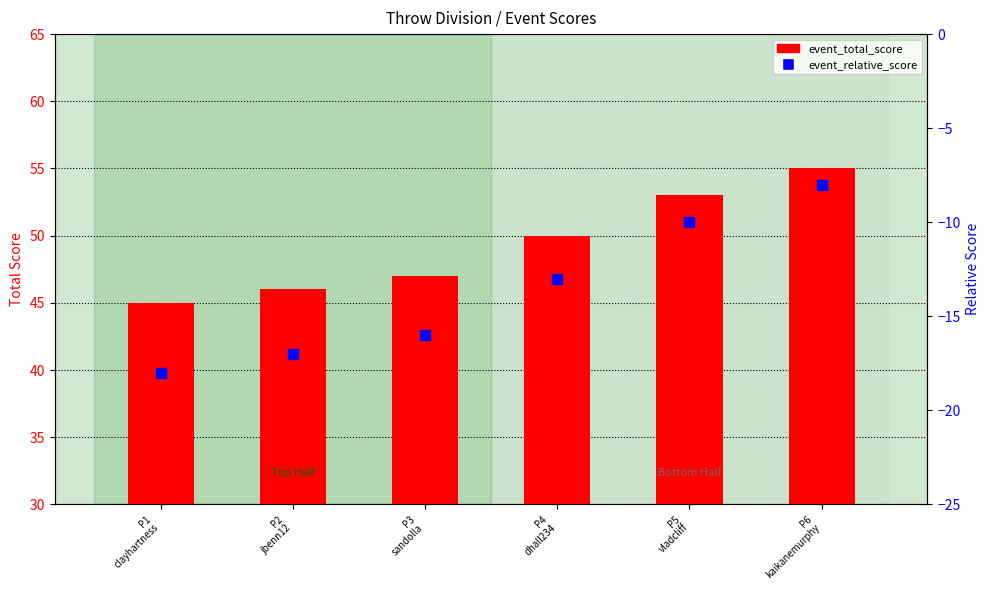

What is the total value across all series at P1
clayhartness?

27